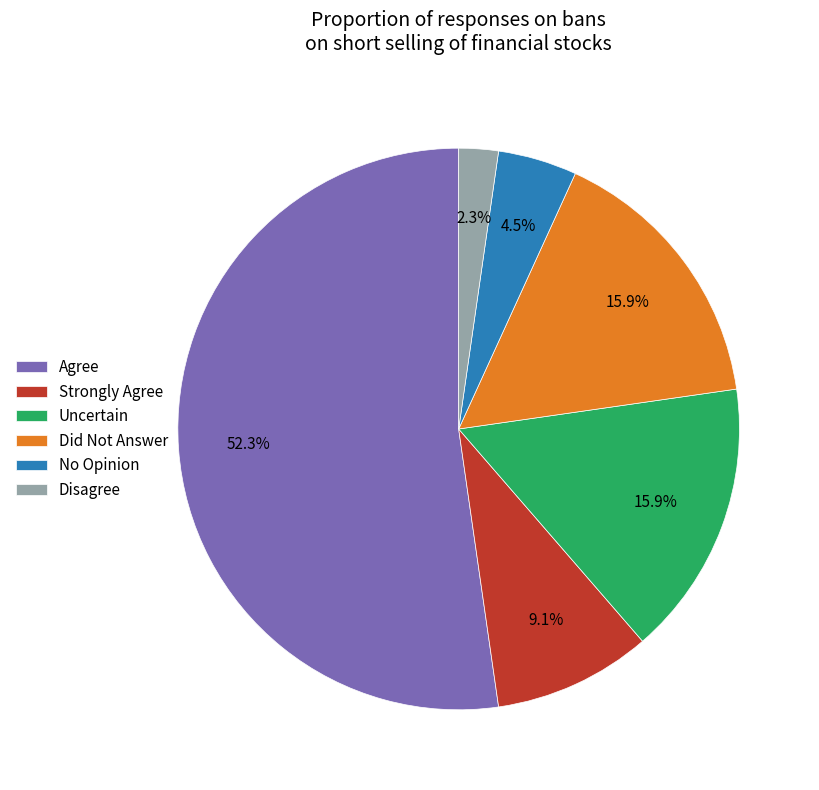

Between Did Not Answer and Strongly Agree, which is larger?

Did Not Answer